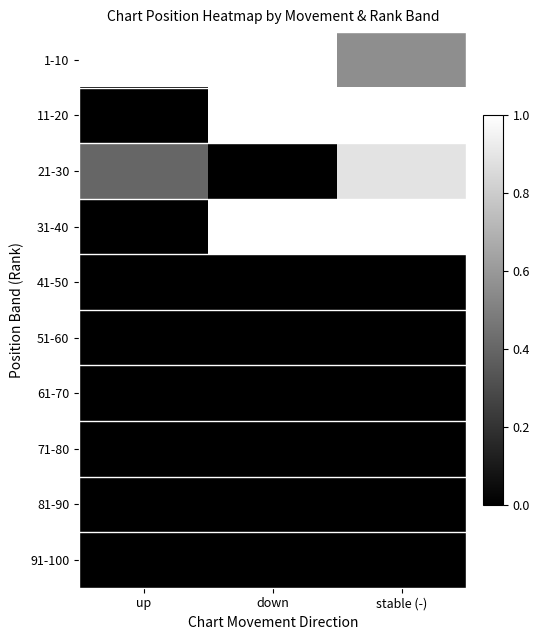

Reading left to right, transcribe all the data shown in this chart.

1-10: up=1.0	down=1.0	stable (-)=0.6
11-20: up=0.0	down=1.0	stable (-)=1.0
21-30: up=0.4	down=0.0	stable (-)=0.9
31-40: up=0.0	down=1.0	stable (-)=1.0
41-50: up=0.0	down=0.0	stable (-)=0.0
51-60: up=0.0	down=0.0	stable (-)=0.0
61-70: up=0.0	down=0.0	stable (-)=0.0
71-80: up=0.0	down=0.0	stable (-)=0.0
81-90: up=0.0	down=0.0	stable (-)=0.0
91-100: up=0.0	down=0.0	stable (-)=0.0